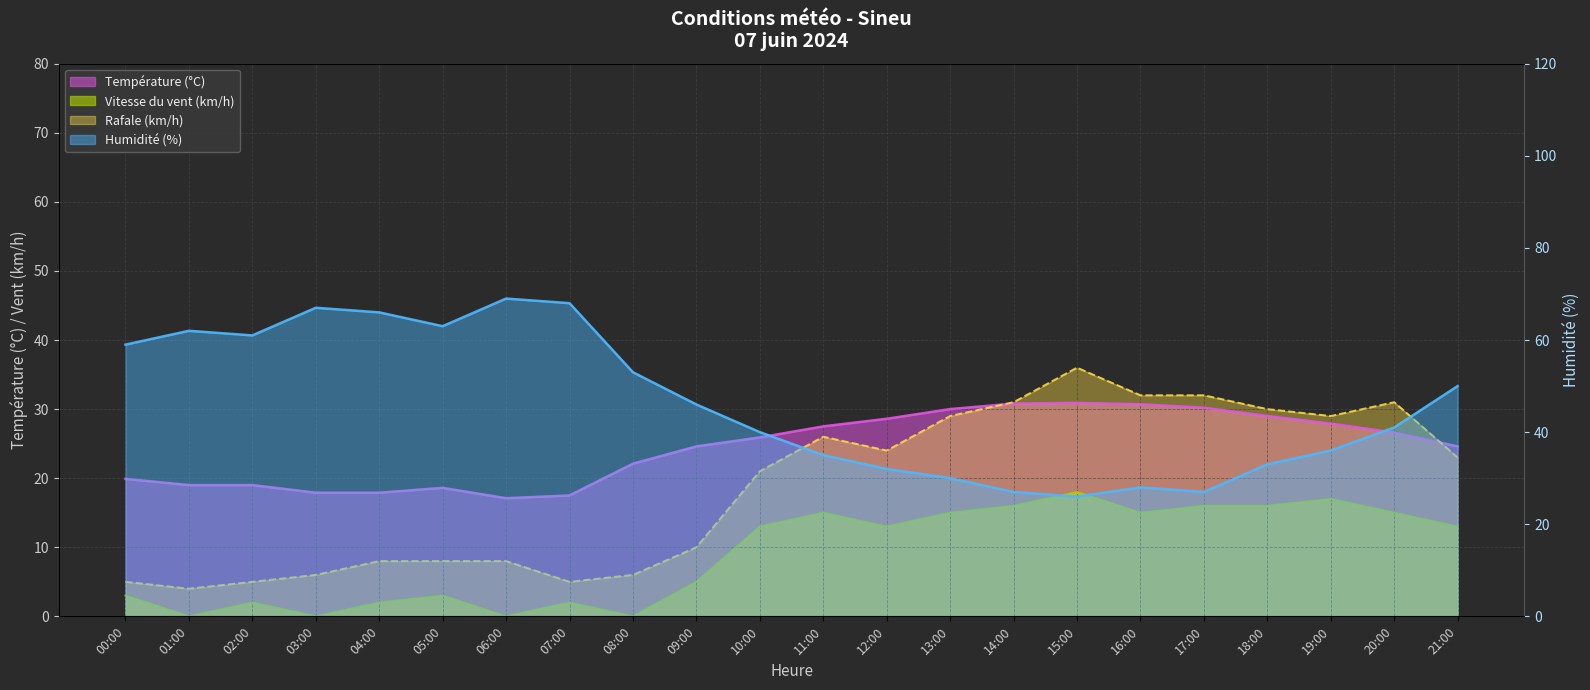

List the series in order of their peak value, highest first.

Humidité (%), Rafale (km/h), Température (°C), Vitesse du vent (km/h)